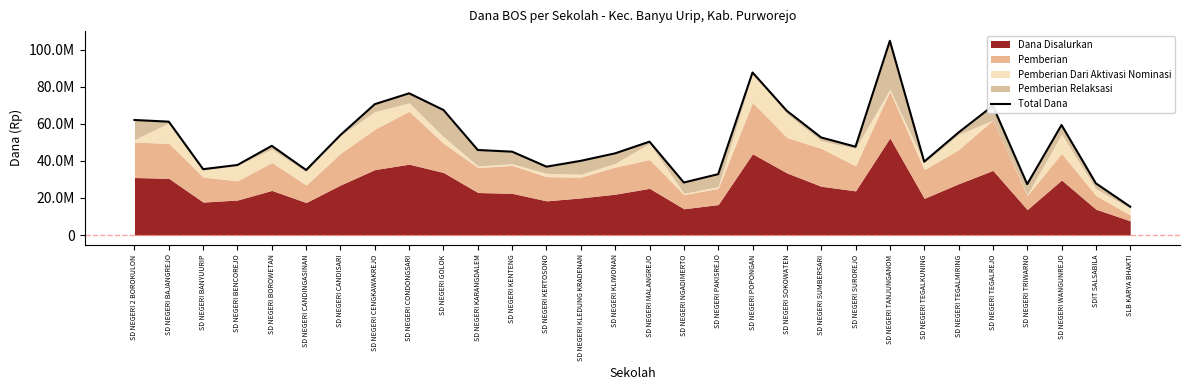

Where is the first local minimum?

SD NEGERI BANYUURIP